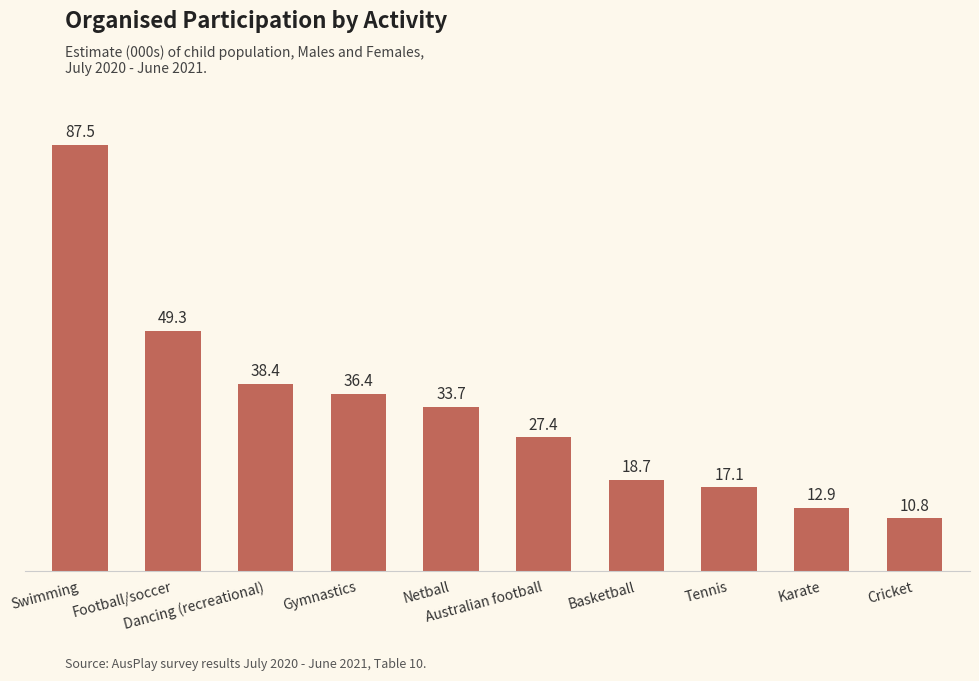

List the labels in order of value, largest first.

Swimming, Football/soccer, Dancing (recreational), Gymnastics, Netball, Australian football, Basketball, Tennis, Karate, Cricket